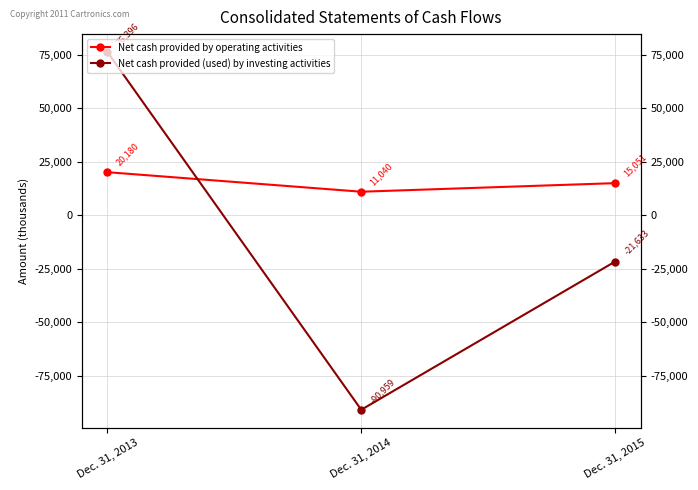

What is the value of the Net cash provided (used) by investing activities point at the 3rd from the left?

-21633